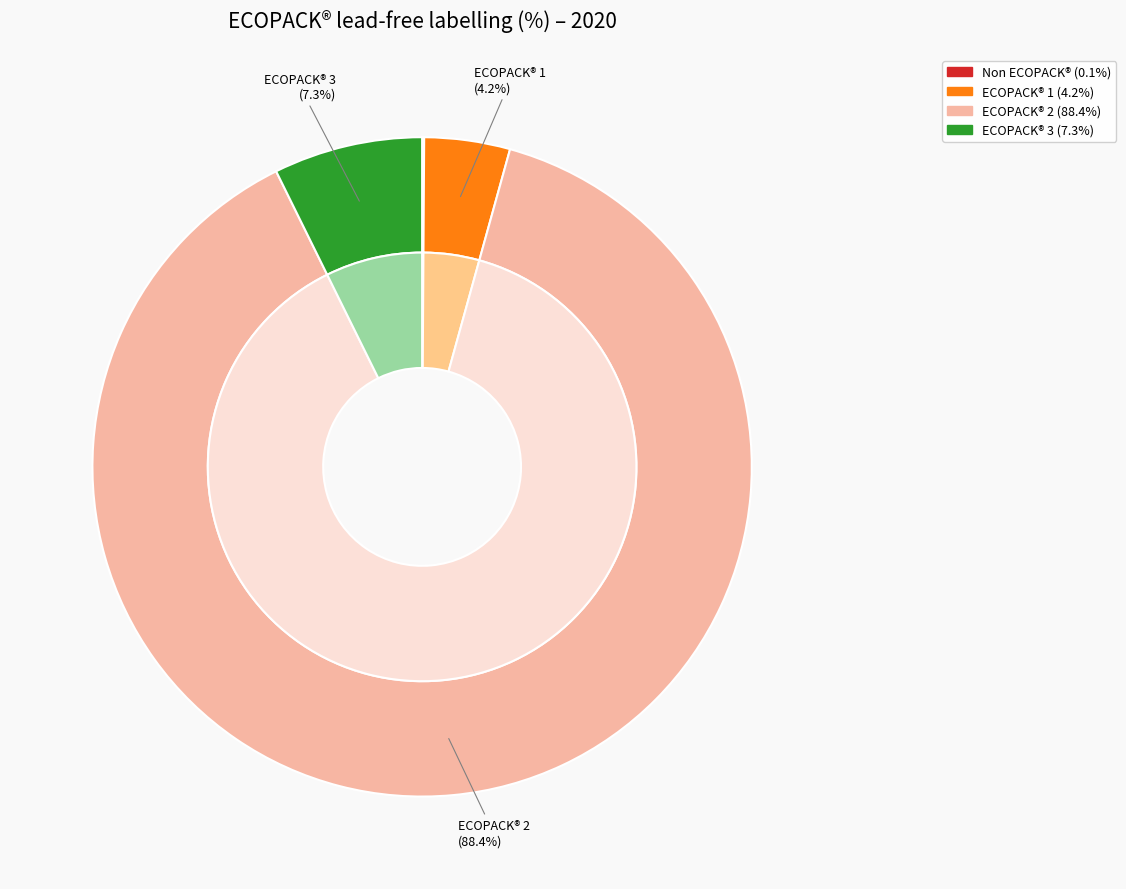

How many slices are in this pie chart?

4